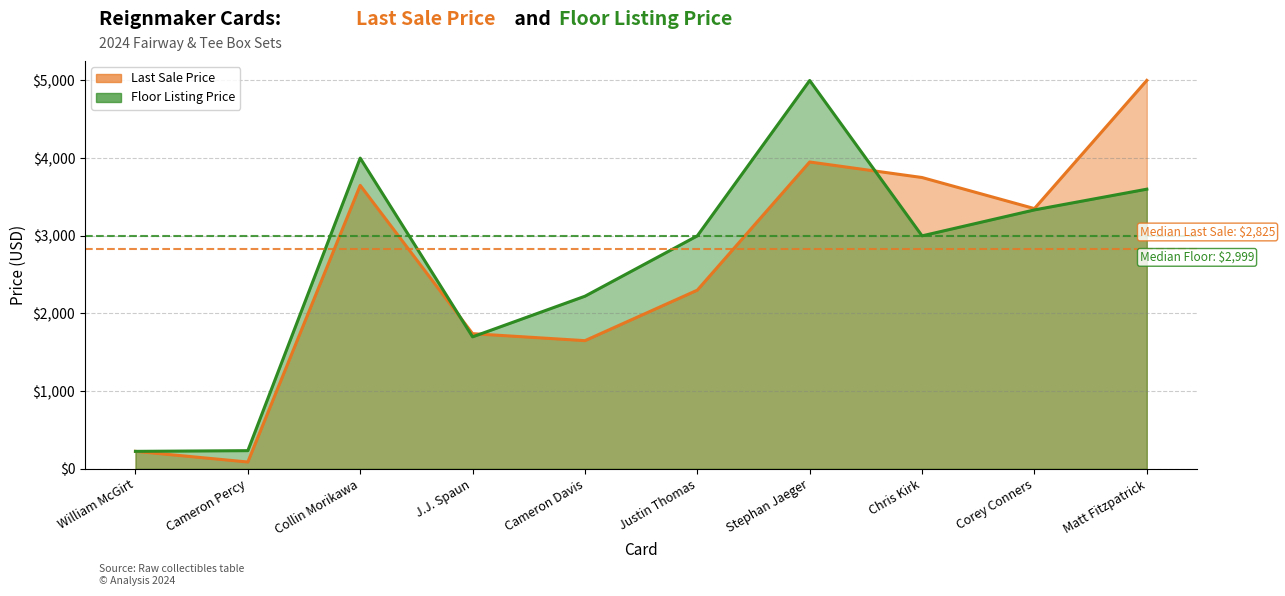

What are all the series names shown in the legend?

Last Sale Price, Floor Listing Price